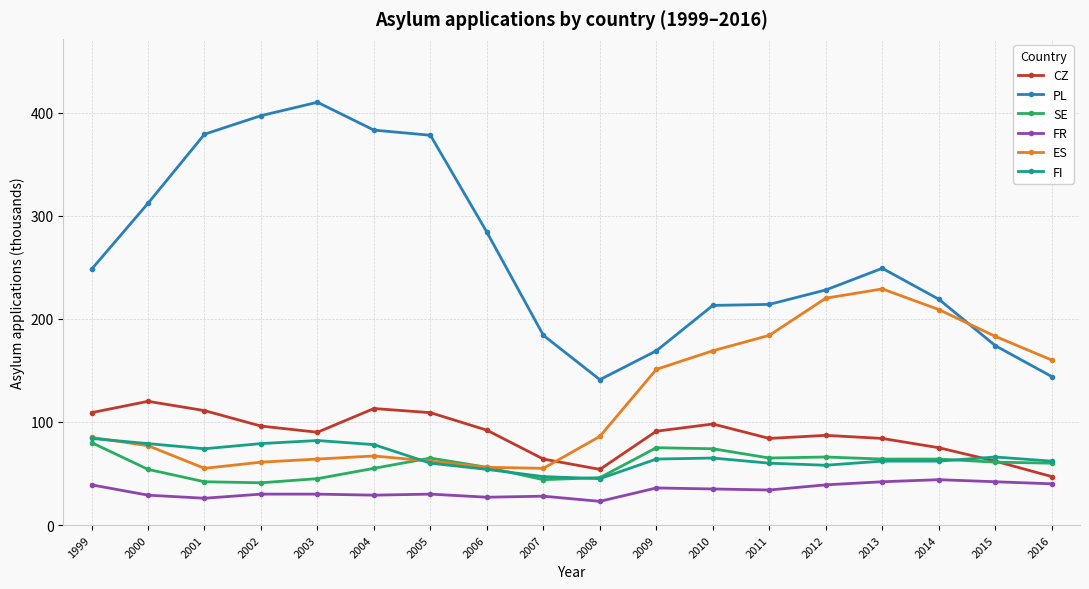

How many lines are shown in the chart?

6